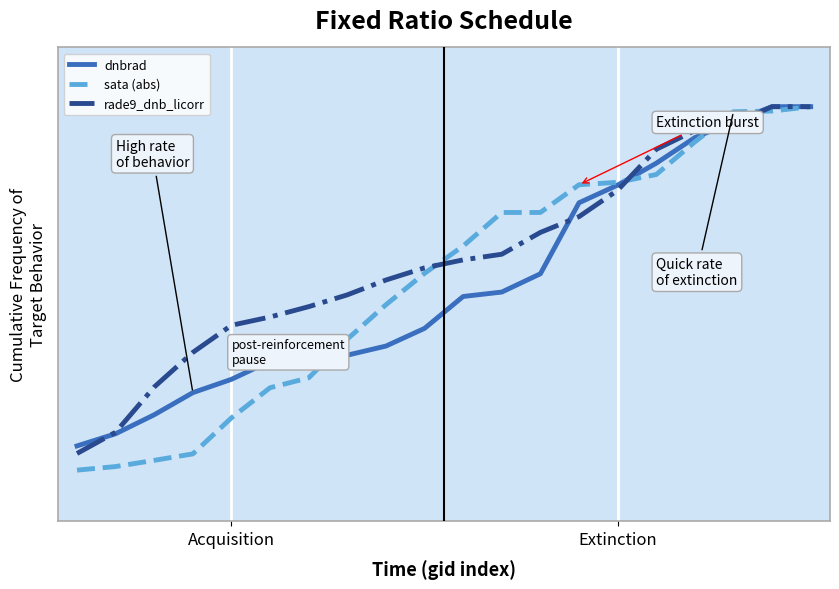

Between which two adjacent categories do sata (abs) and rade9_dnb_licorr first intersect?

9 and 10